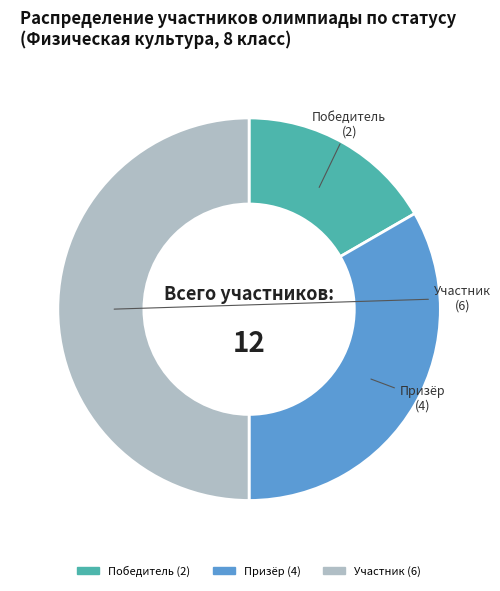

Is it true that Участник is 37% of the pie?

False